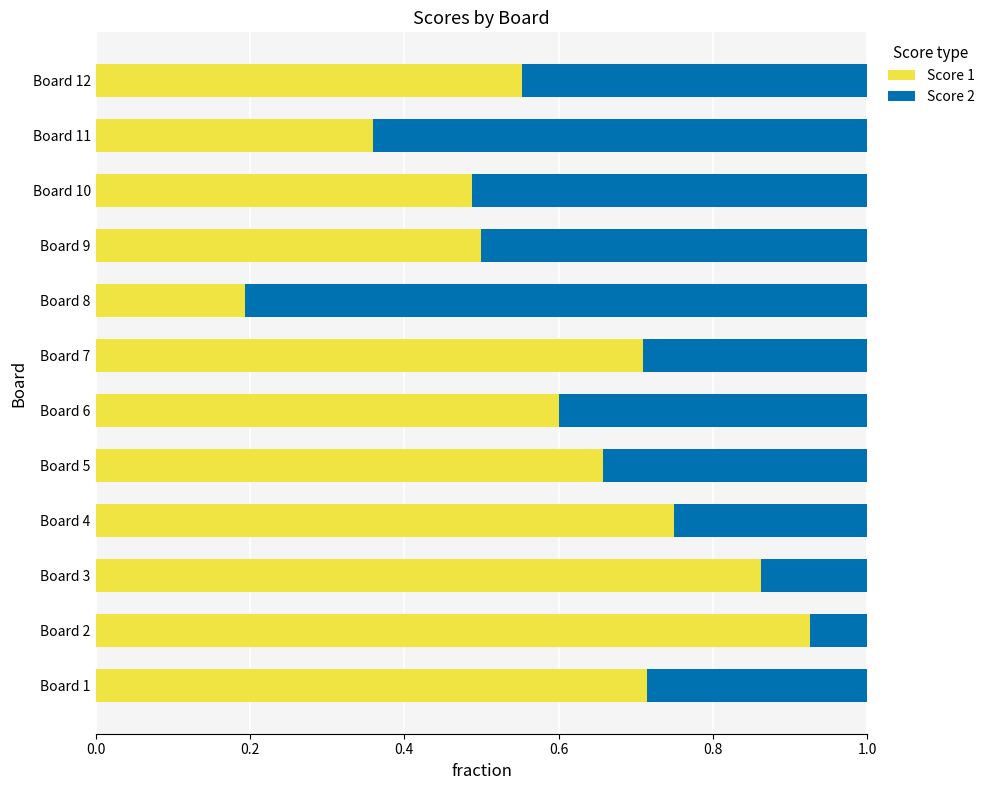

Where is Score 1 nearest to the value 0?

Board 8